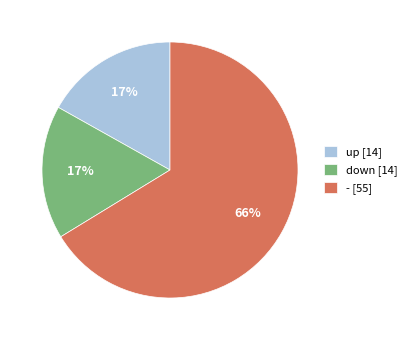

Is there any slice that represents more than half of the pie?

Yes